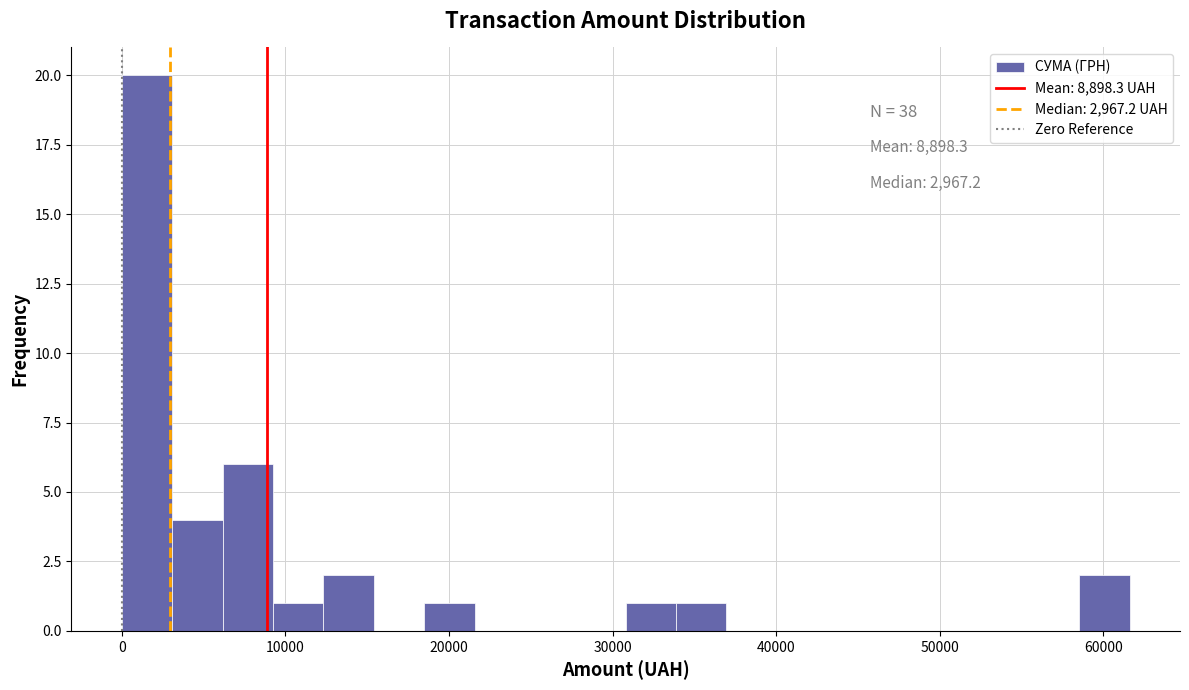

Read against the x-axis, roughly where is the centre of the tallest bar?

2000